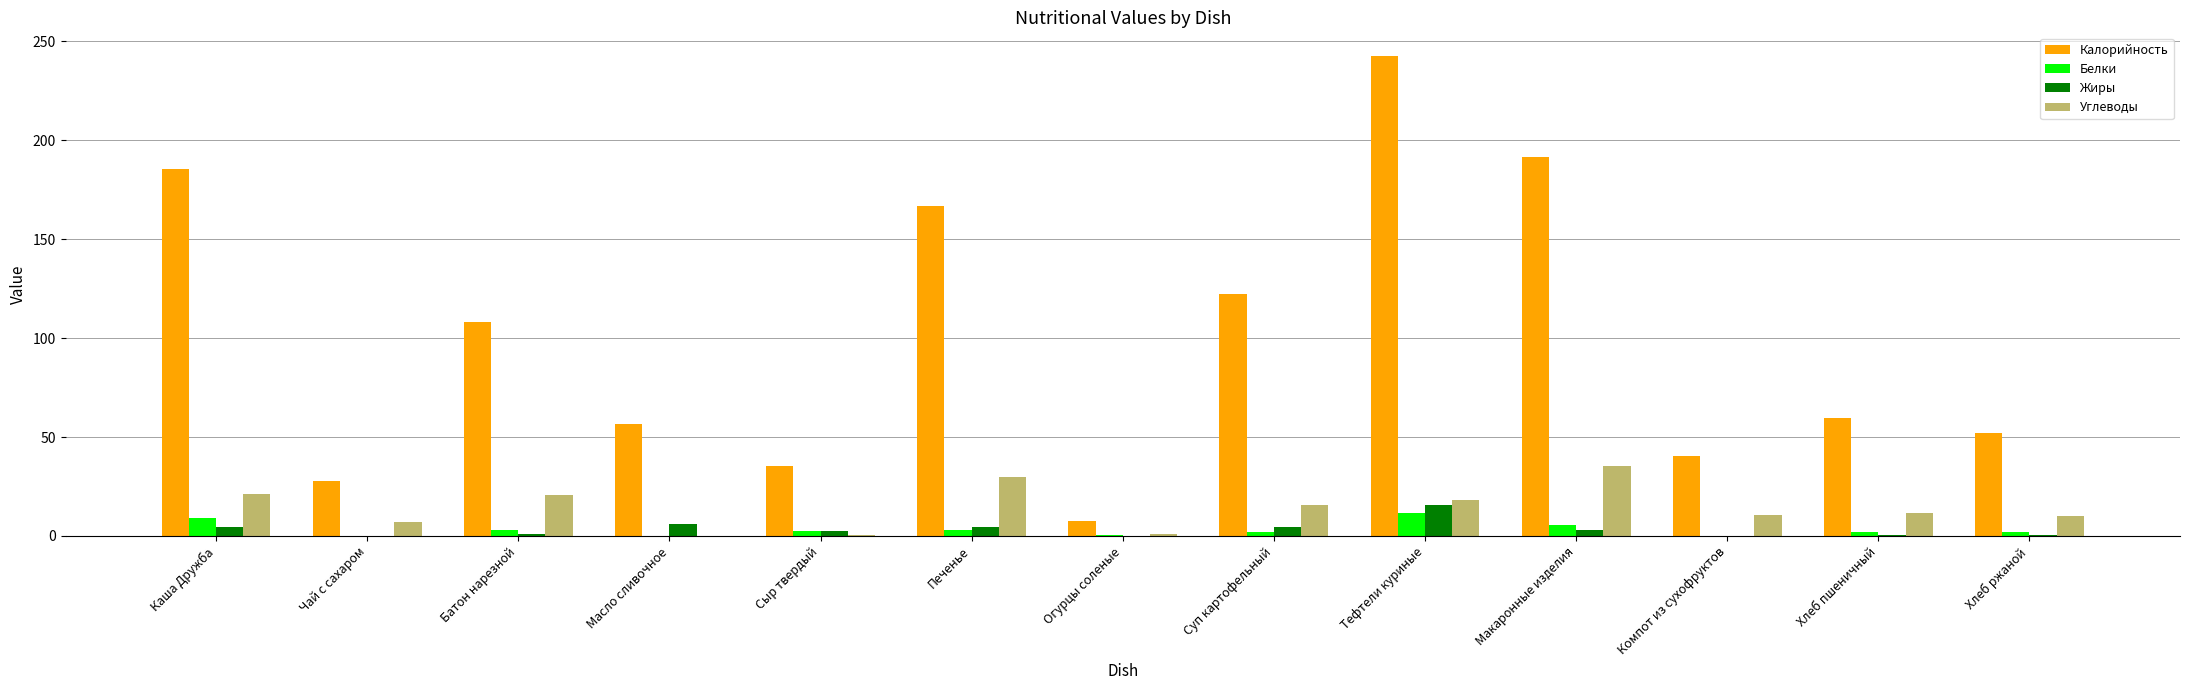

Between Батон нарезной and Печенье, which series saw the biggest shift?

Калорийность